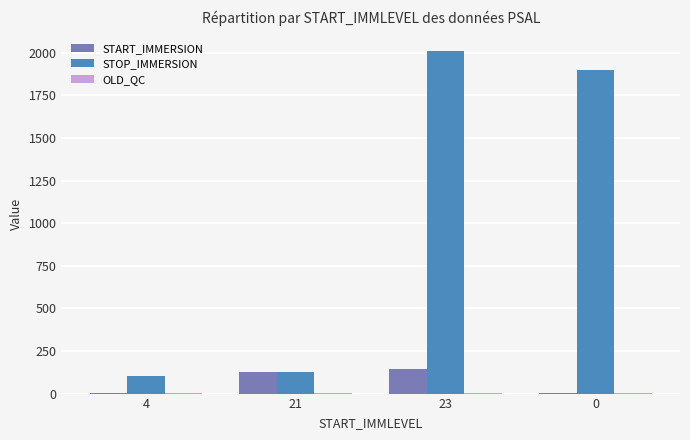

Count the number of categories in the chart.

4